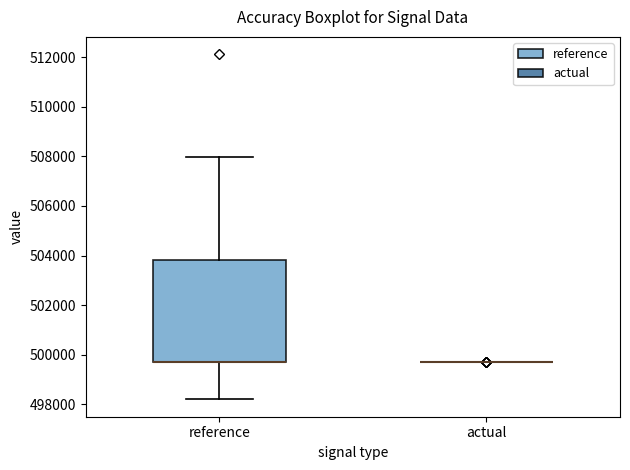

Where is the upper edge of the box for reference on the y-axis? The values are not printed on the chart, so give them approximately, as read against the axis.

503800